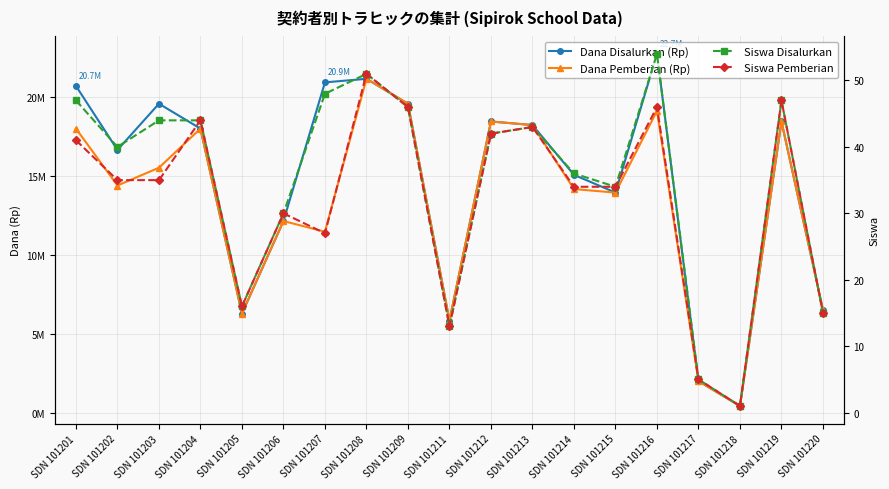

At which category is the sum across all series the highest?

SDN 101208